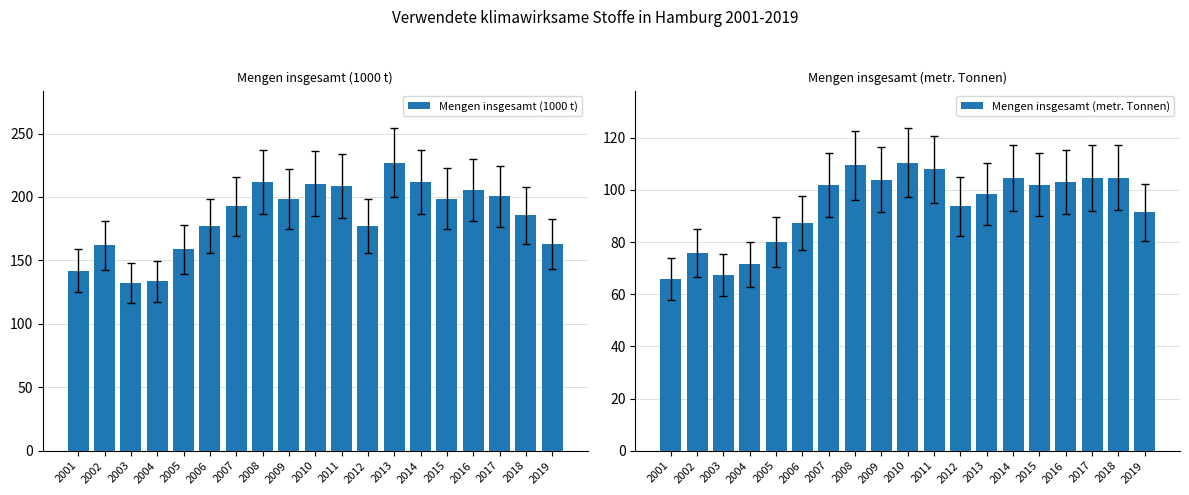

What is the average value of the Mengen insgesamt (1000 t) series?

184.0